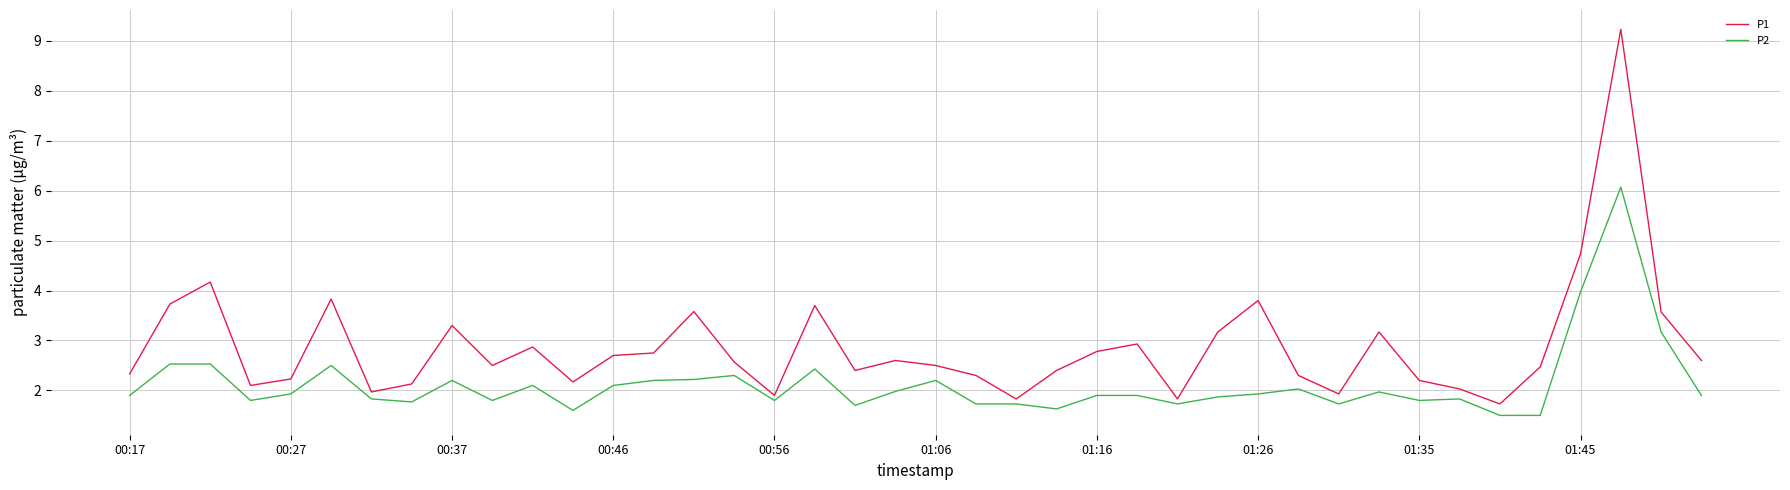

How many lines are shown in the chart?

2